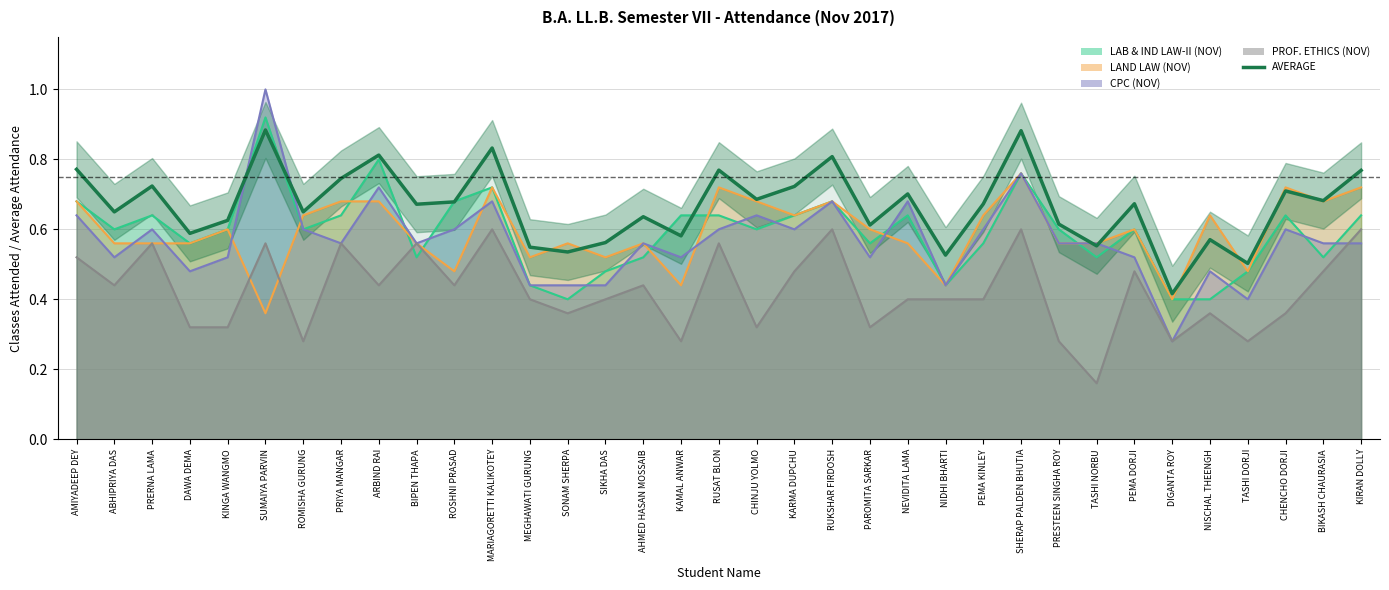

What is the difference between the maximum and second lowest values?

0.4